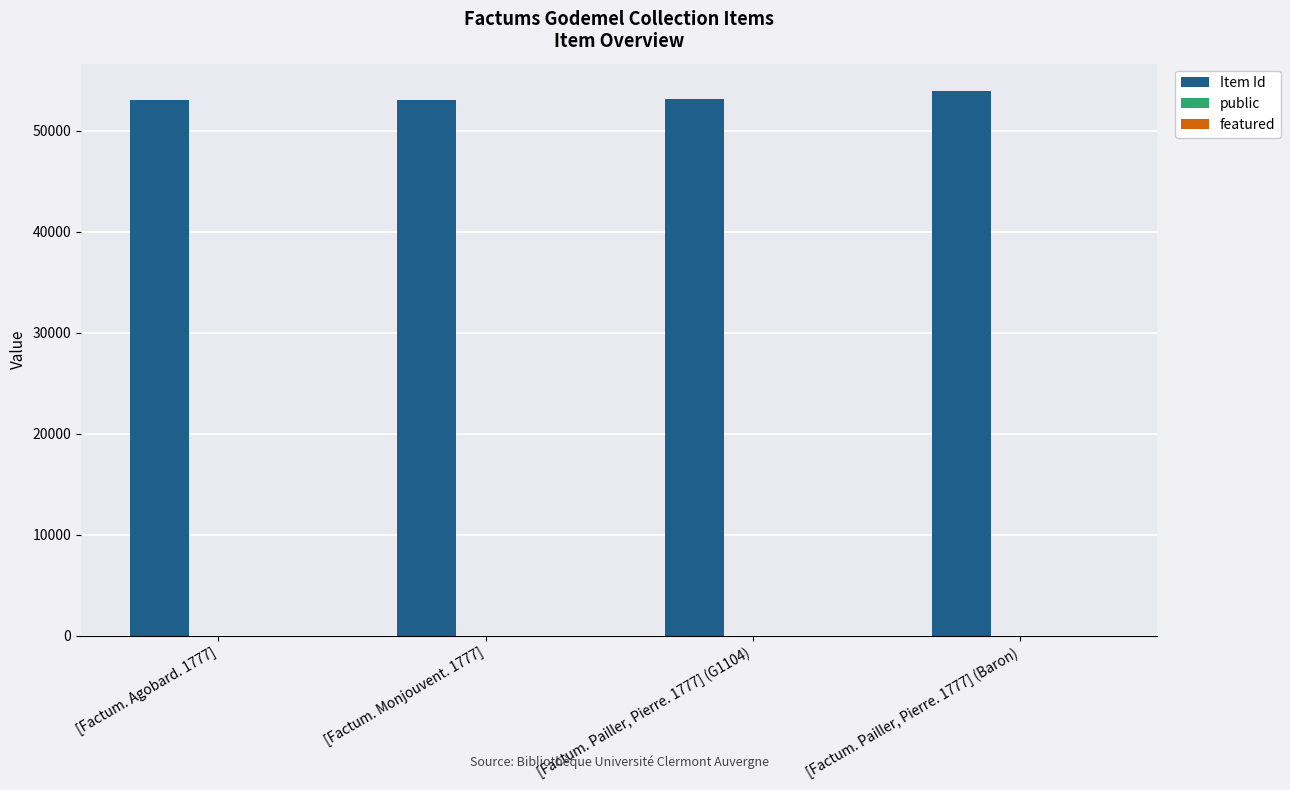

What is the difference between the Item Id values at [Factum. Pailler, Pierre. 1777] (G1104) and [Factum. Agobard. 1777]?

76